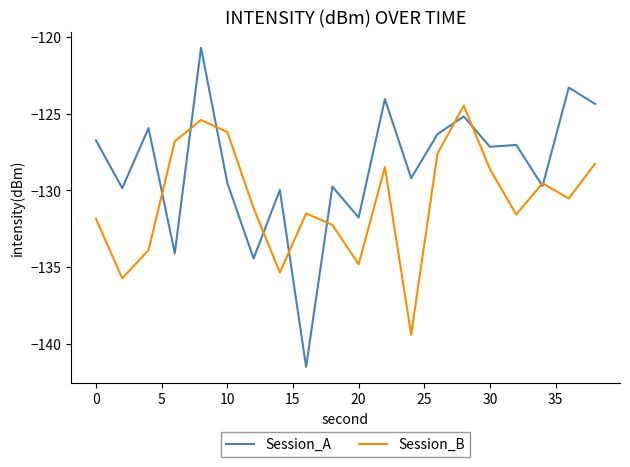

What is the minimum value for Session_B?

-139.4